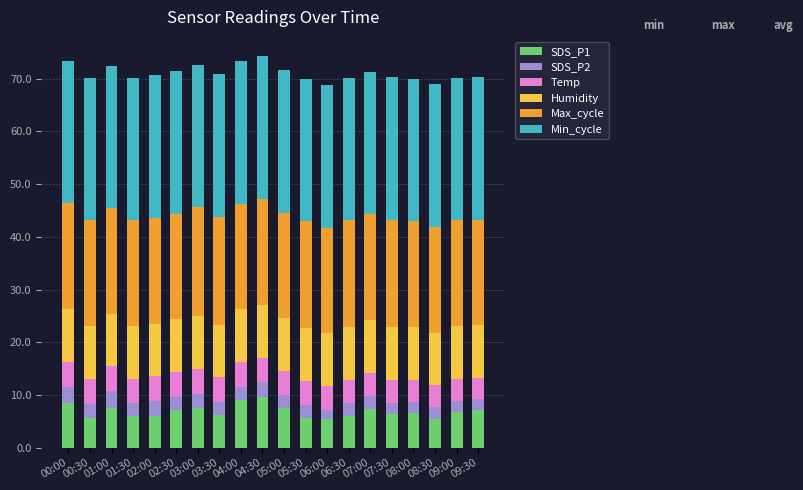

What is the total value across all series at 06:30?

70.2